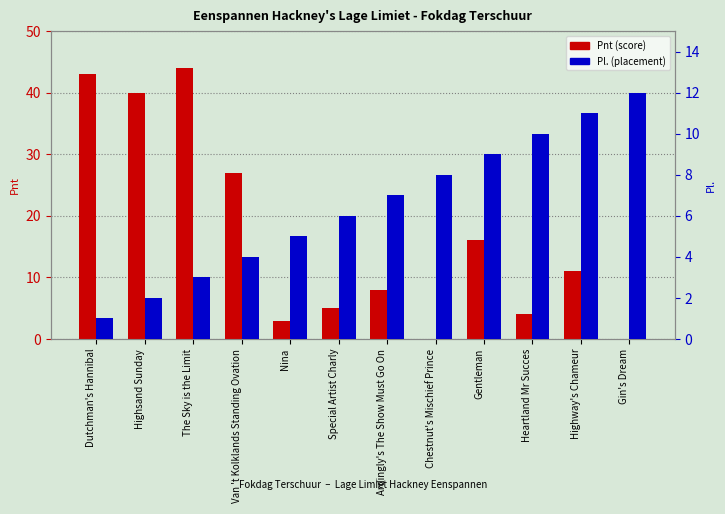

Which has a higher value, Gin's Dream or Van 't Kolklands Standing Ovation?

Van 't Kolklands Standing Ovation